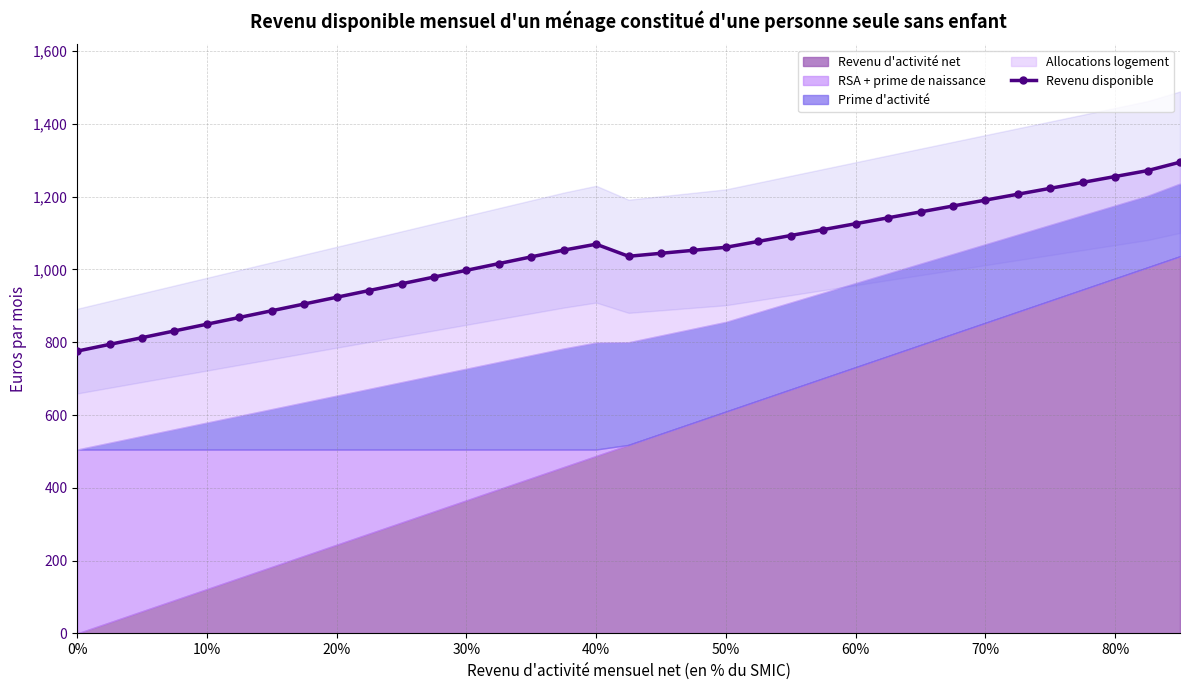

True or false: the data has more than 1 interior local peaks.

False